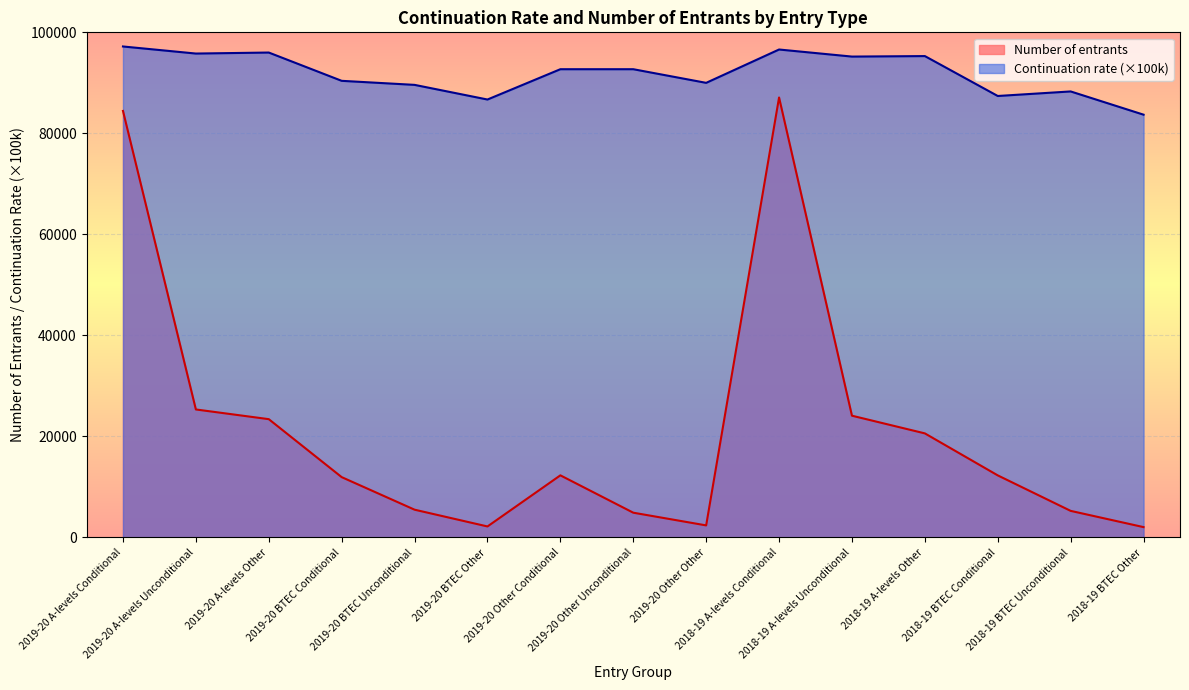

Which series has the largest total across all categories?

Continuation rate (×100k)